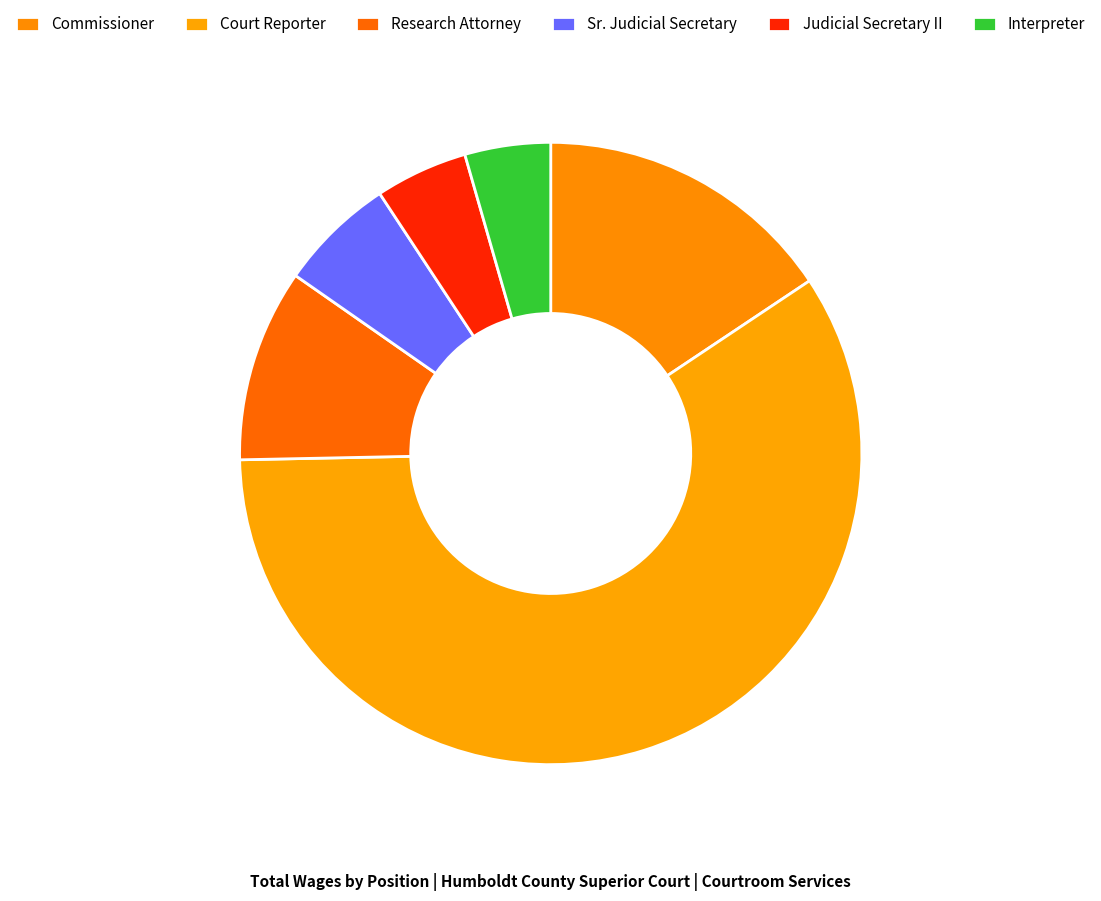

What is the change in value from Commissioner to Sr. Judicial Secretary?

-96025